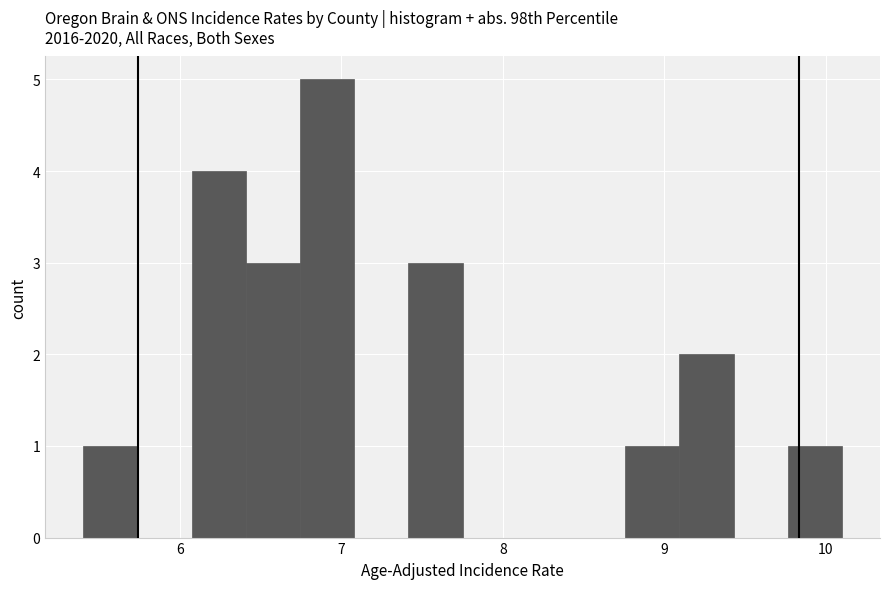

Read against the x-axis, roughly where is the centre of the tallest bar?

6.9